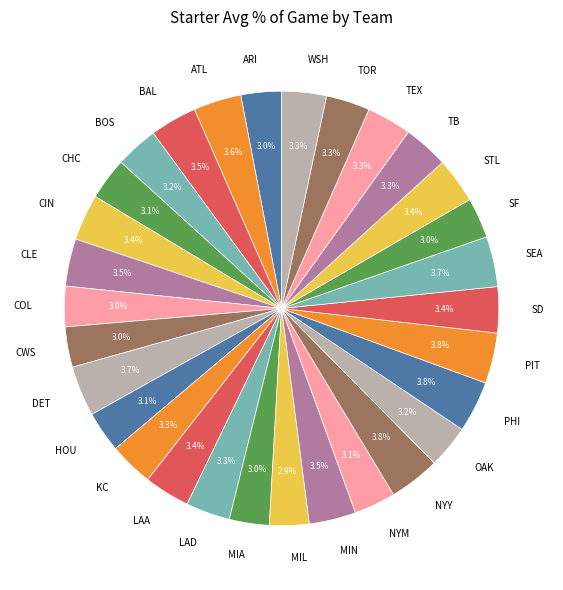

Is the sum of HOU and CLE greater than half?

No